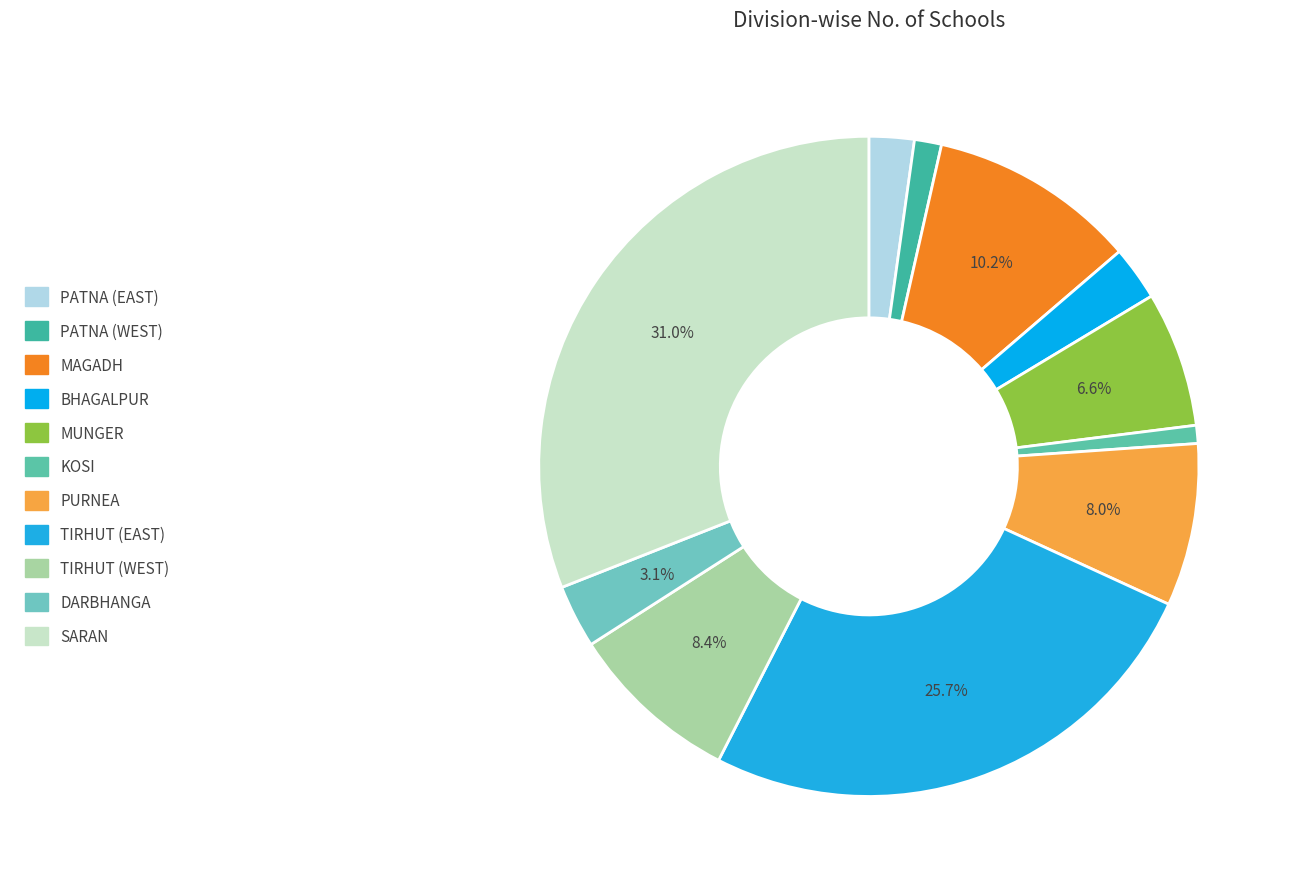

How much of the chart is everything except MAGADH?

89.8%